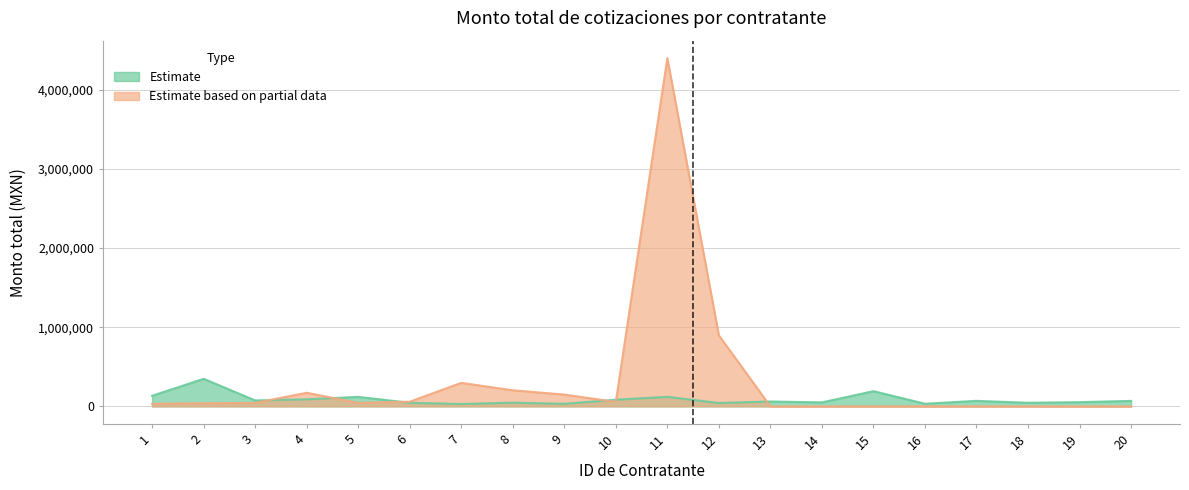

Reading left to right, list all the values displayed in this chart.

Monto total de la cotizacion: 133715.5	348000.0	75093.5	89147.7	119955.6	45240.0	29464.0	46995.4	31668.0	84100.0	120598.2	42537.9	61300.0	50162.0	191856.6	32932.4	69600.0	45000.0	53000.0	69020.0
Segment 2: 31800.0	39527.3	43256.4	171807.5	44544.0	58928.0	296800.0	203146.8	148660.0	57000.0	4399960.4	897047.7	0.0	0.0	0.0	0.0	0.0	0.0	0.0	0.0